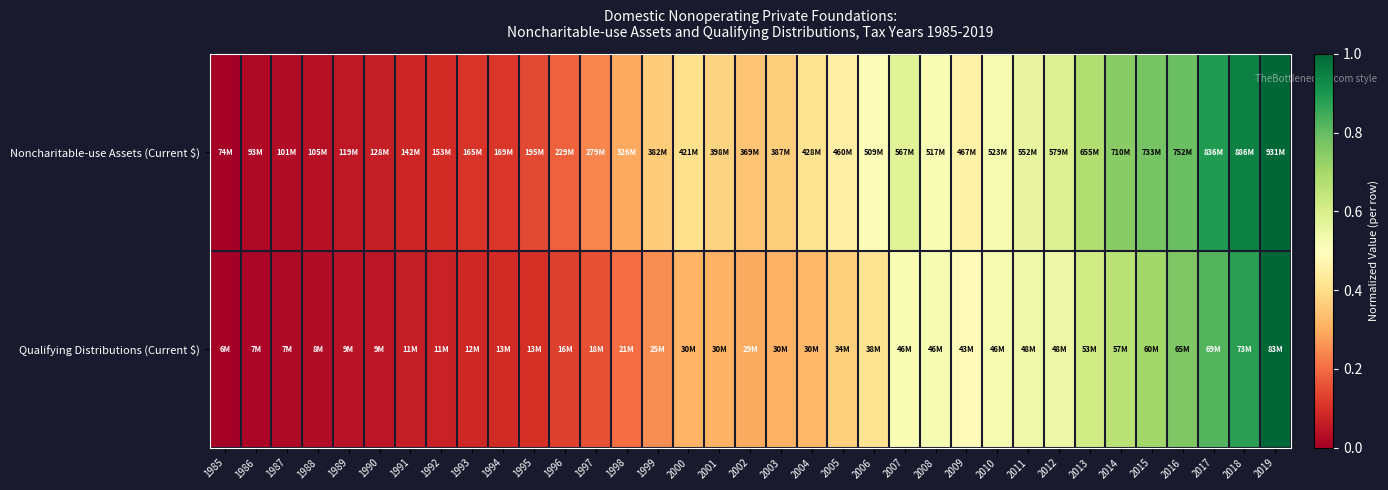

What is the total value across all series at 1992?

0.2